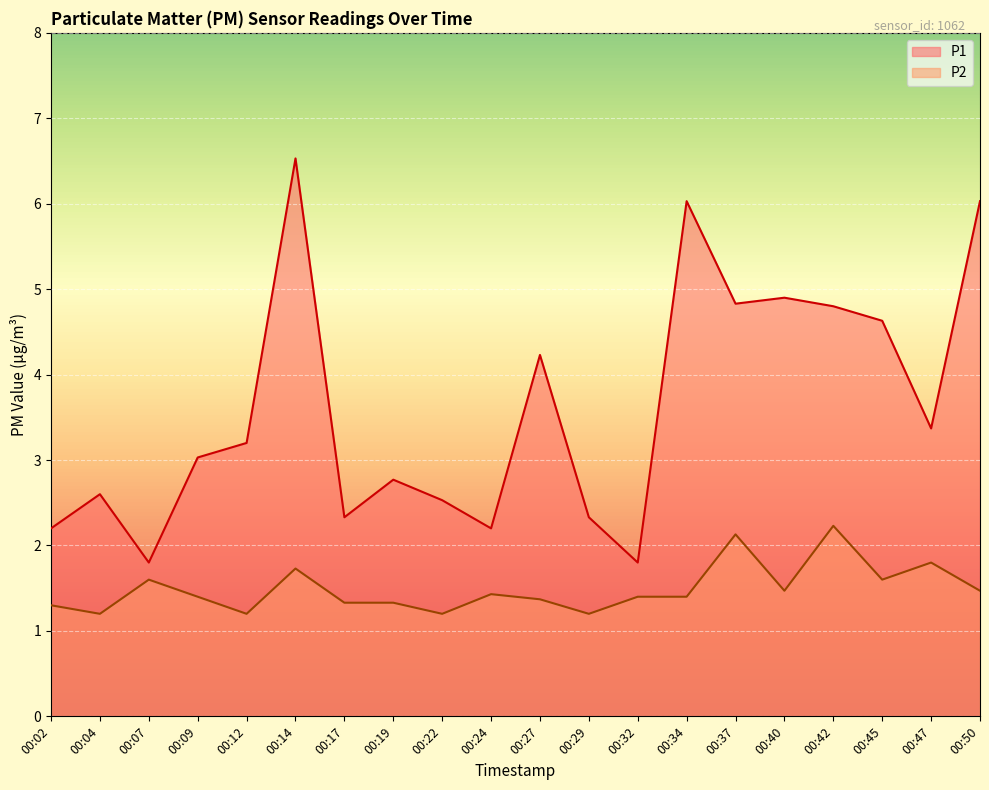

How many data points in P1 are less than 3?

9